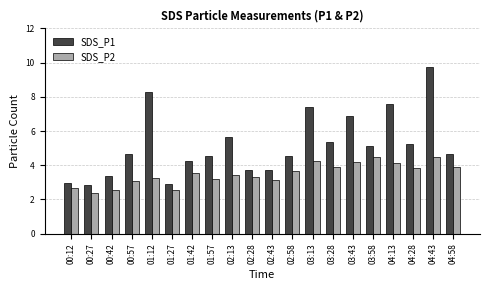

Which series has the widest spread of values?

SDS_P1